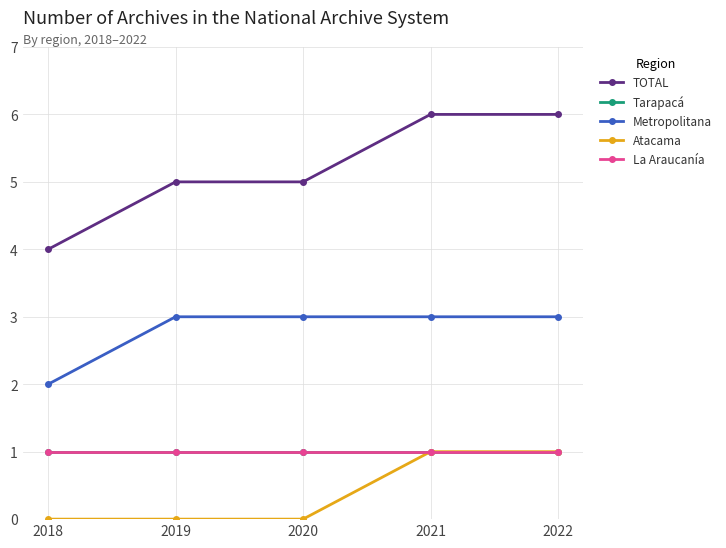

What is the sum of the La Araucanía values at 2018 and 2020?

2